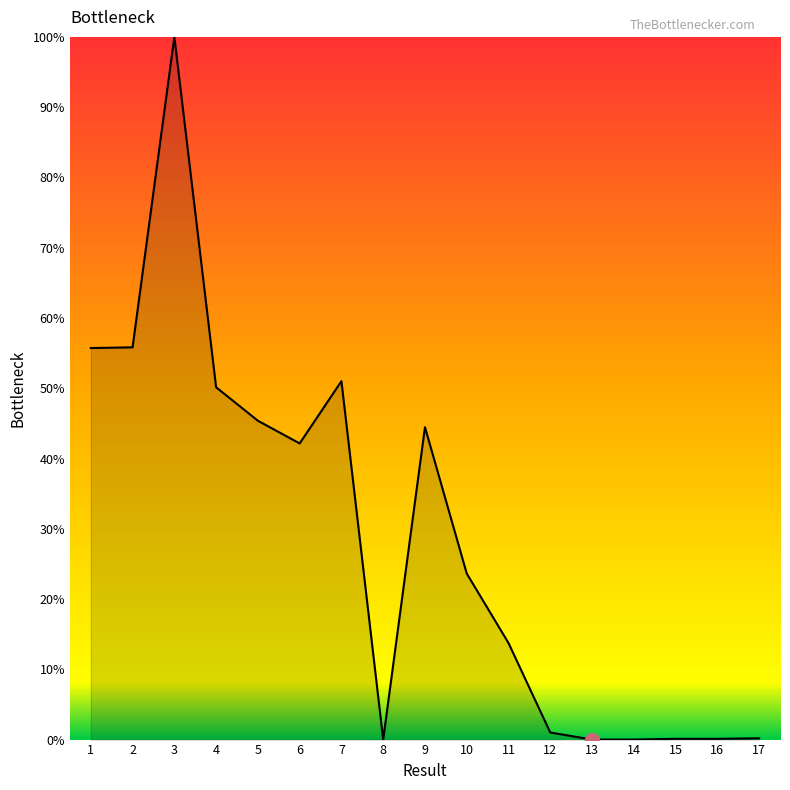

What is the difference between the maximum and minimum values?

100.0